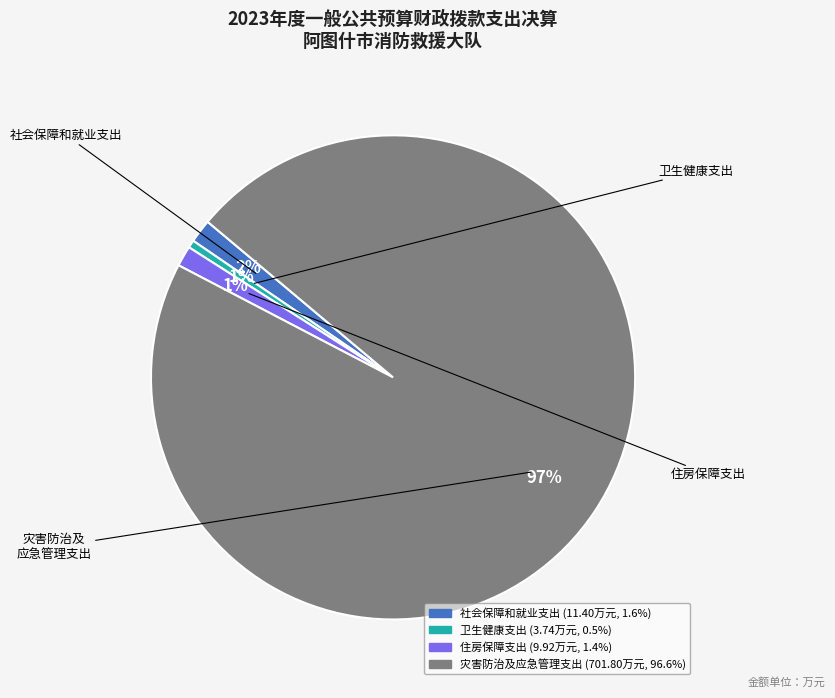

True or false: 灾害防治及应急管理支出 accounts for 97% of the total.

True